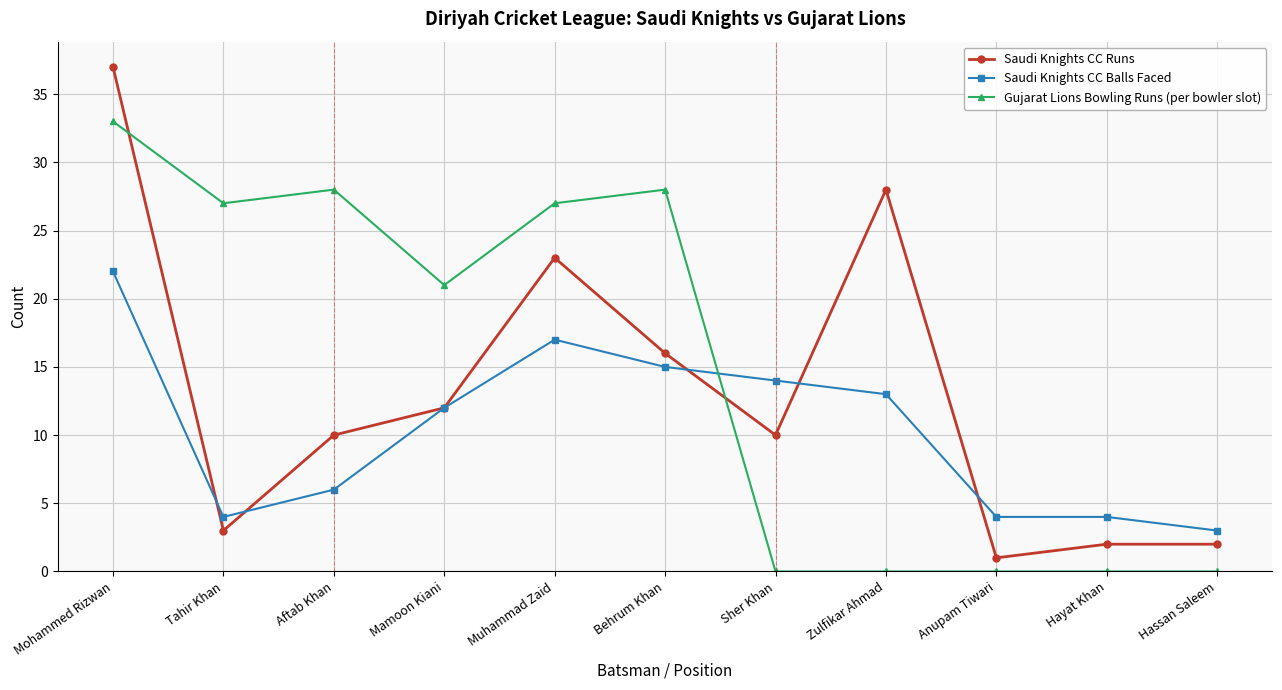

Rank the series by their maximum value, from lowest to highest.

Saudi Knights CC Balls Faced, Gujarat Lions Bowling Runs (per bowler slot), Saudi Knights CC Runs